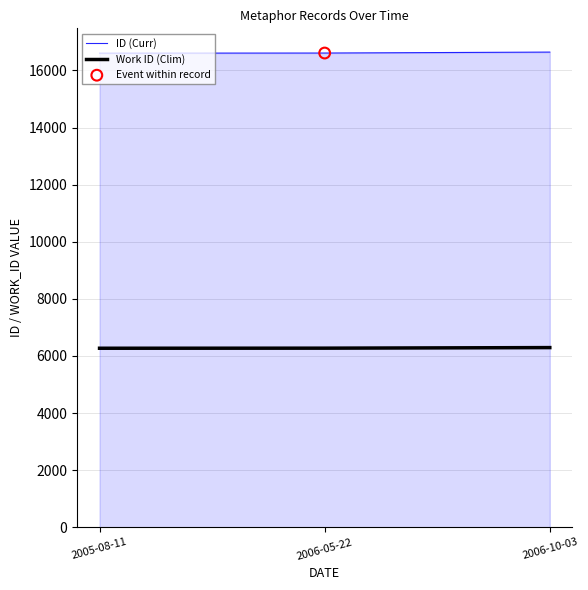

What is the difference between the highest and lowest values at 2005-08-11?

10337